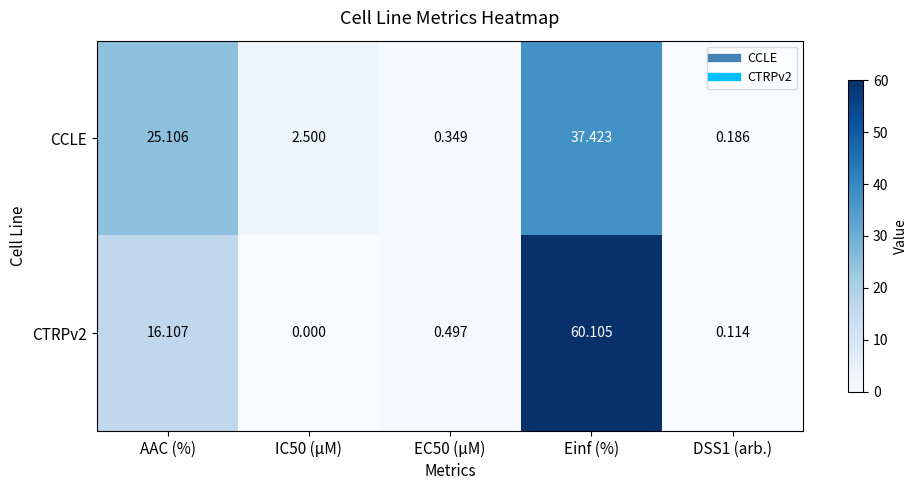

Where is CCLE nearest to the value 18?

AAC (%)